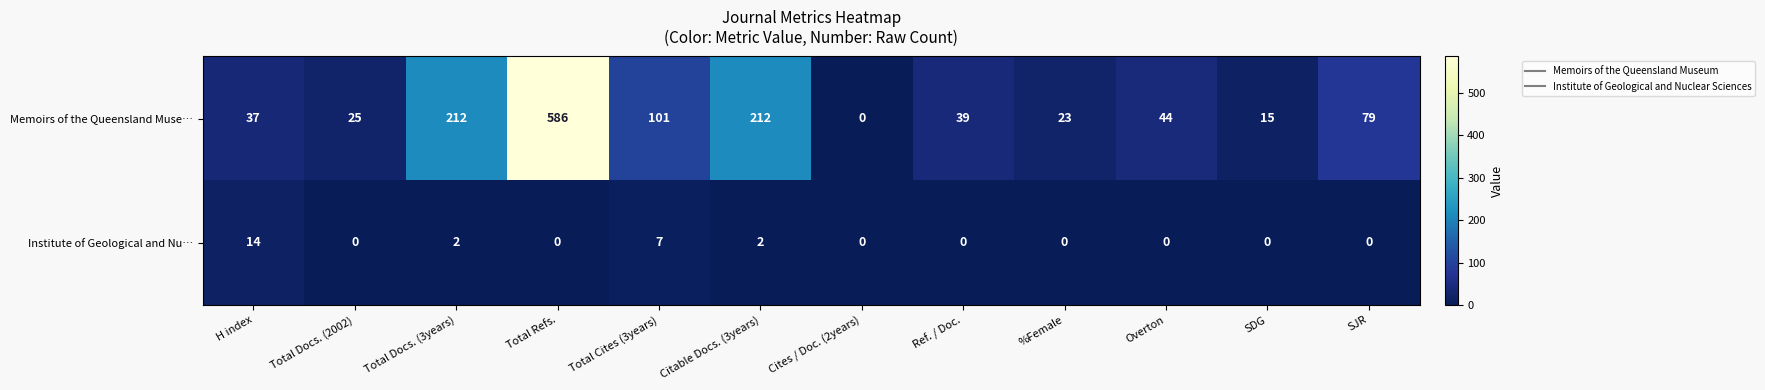

Which series has the largest total across all categories?

Memoirs of the Queensland Muse…